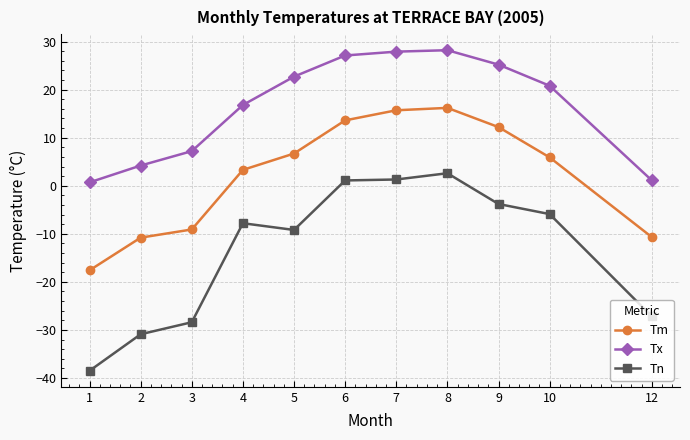

What is the difference between the maximum and minimum values in the Tx series?

27.5